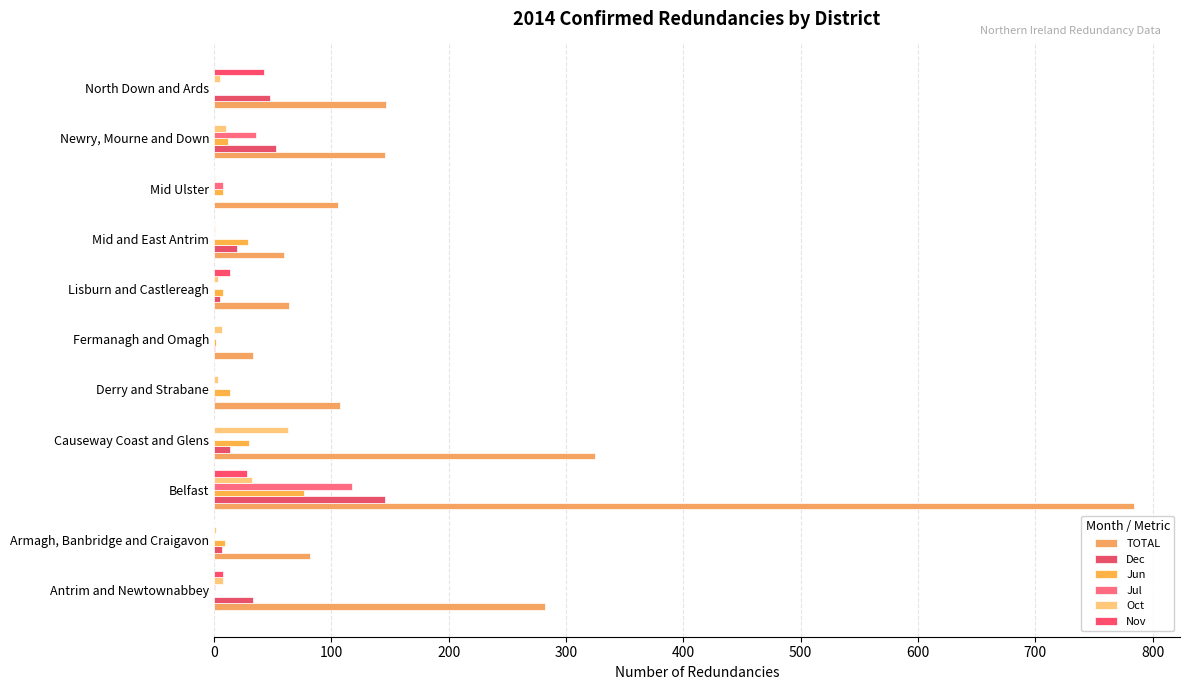

How many distinct data groups are displayed?

6